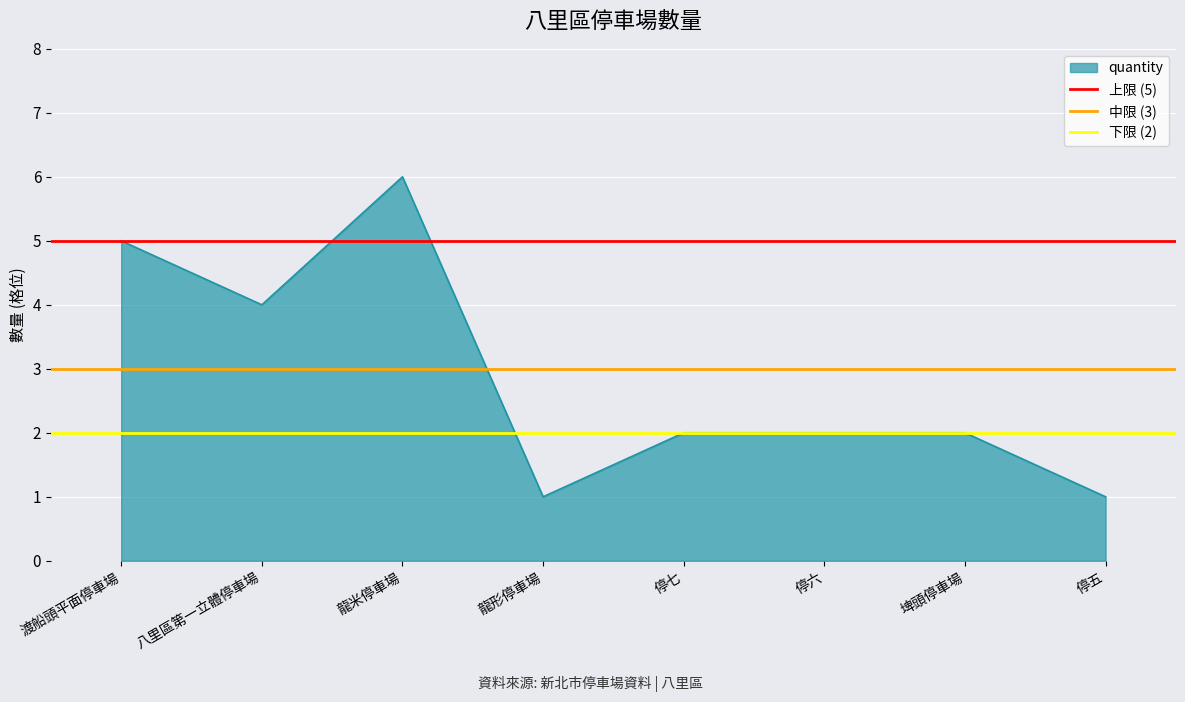

What is the value of the 下限 (2) point at the 1st from the left?

2